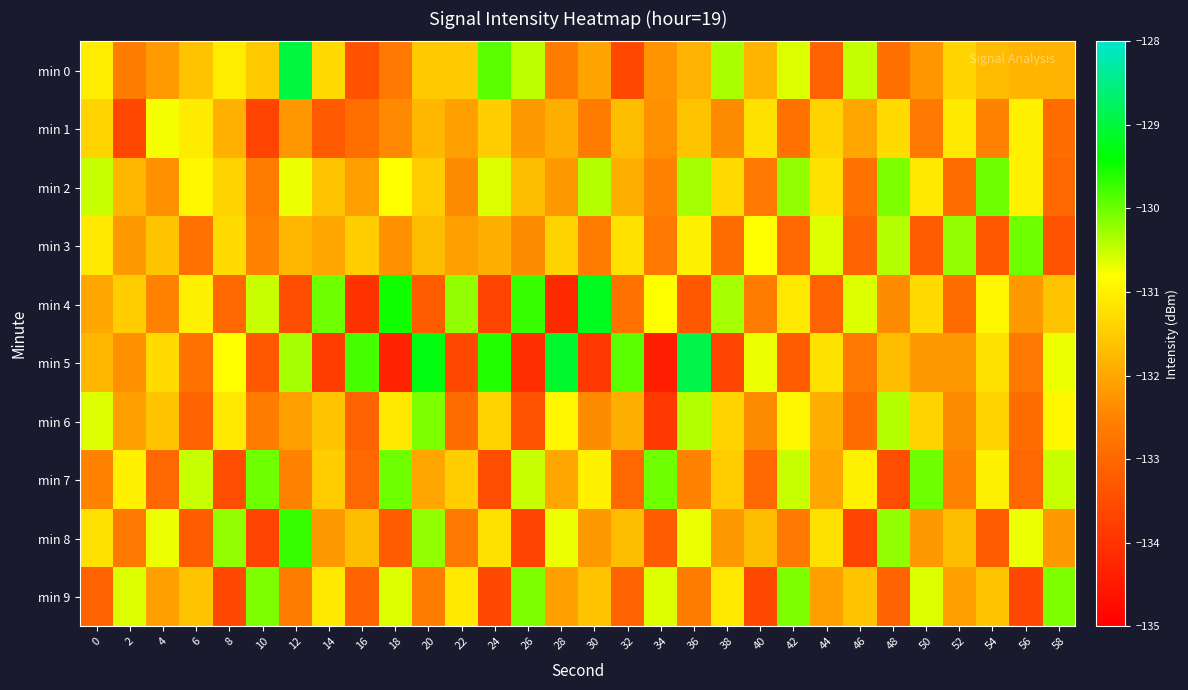

At 24, list the series in order from smallest to largest.

min 4, min 9, min 7, min 3, min 1, min 6, min 8, min 2, min 0, min 5